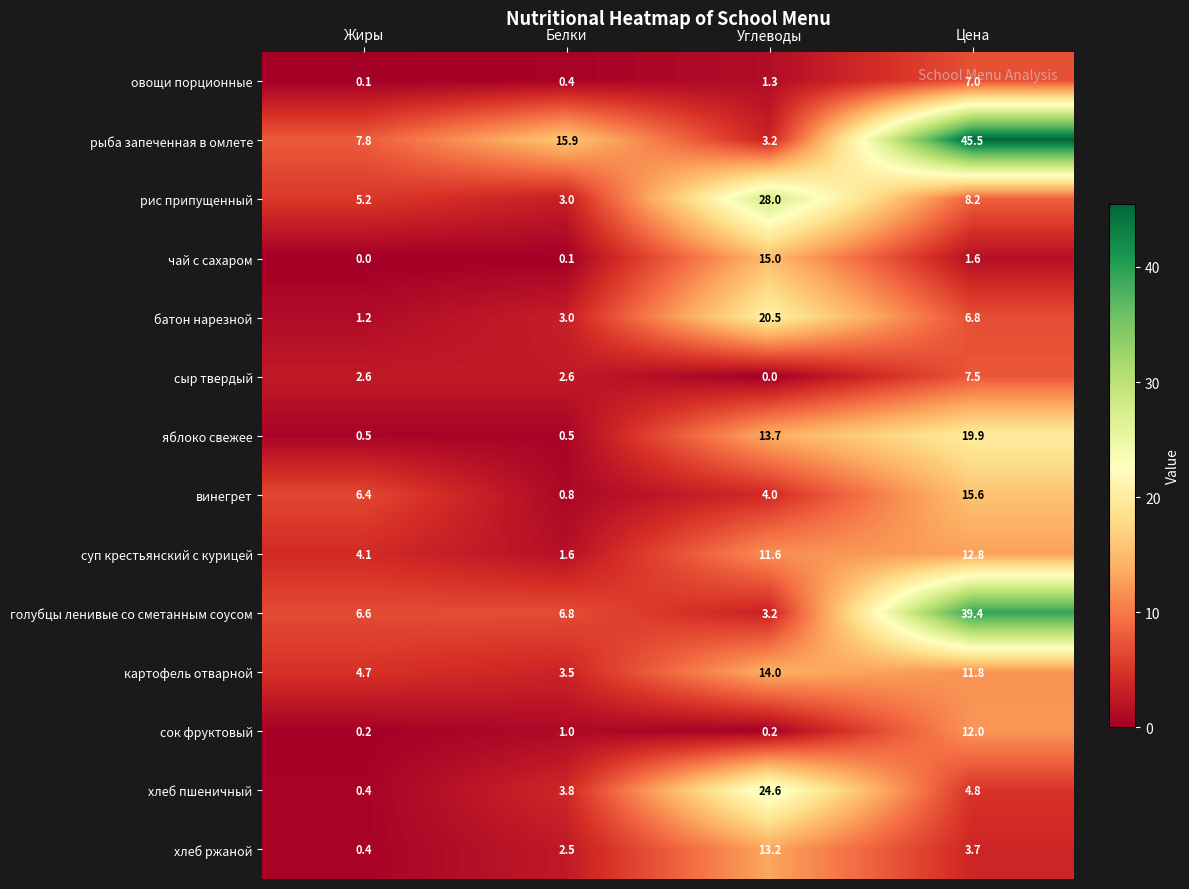

The хлеб ржаной series shows 3.7 at Цена. True or false?

True